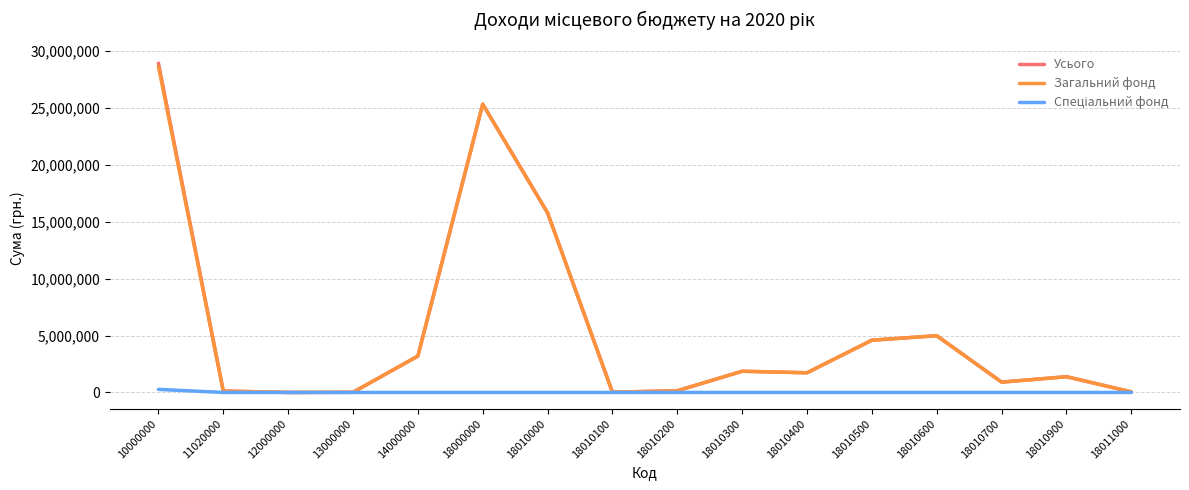

At which category is the sum across all series the highest?

10000000